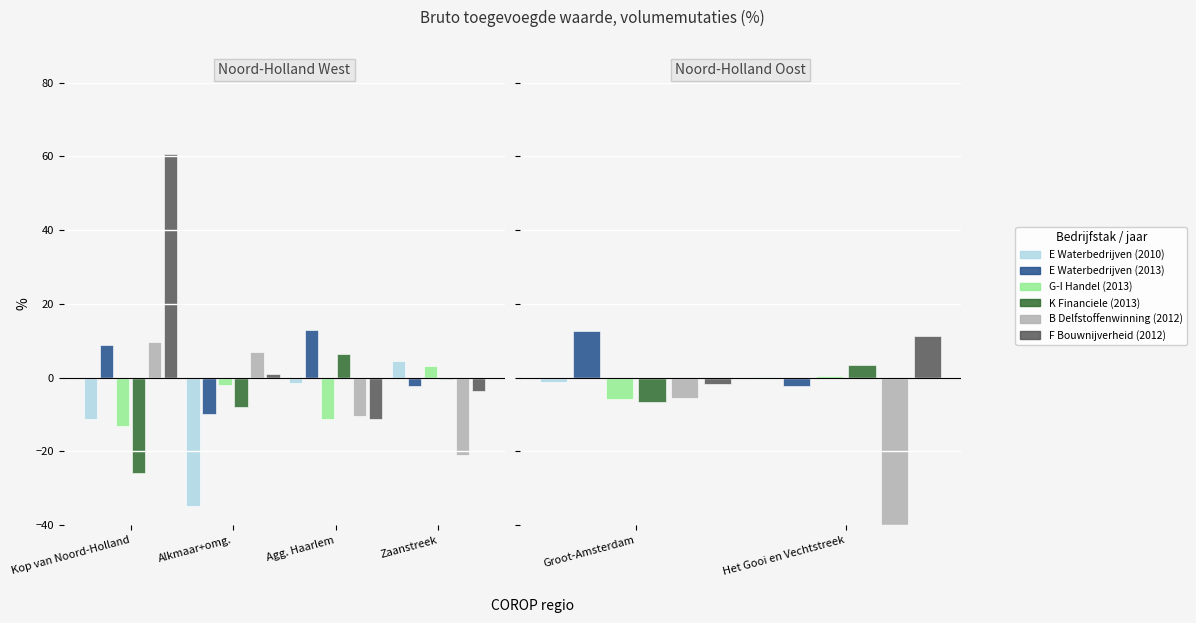

What is the value of the E Waterbedrijven (2013) bar at the 1st from the left?

12.6